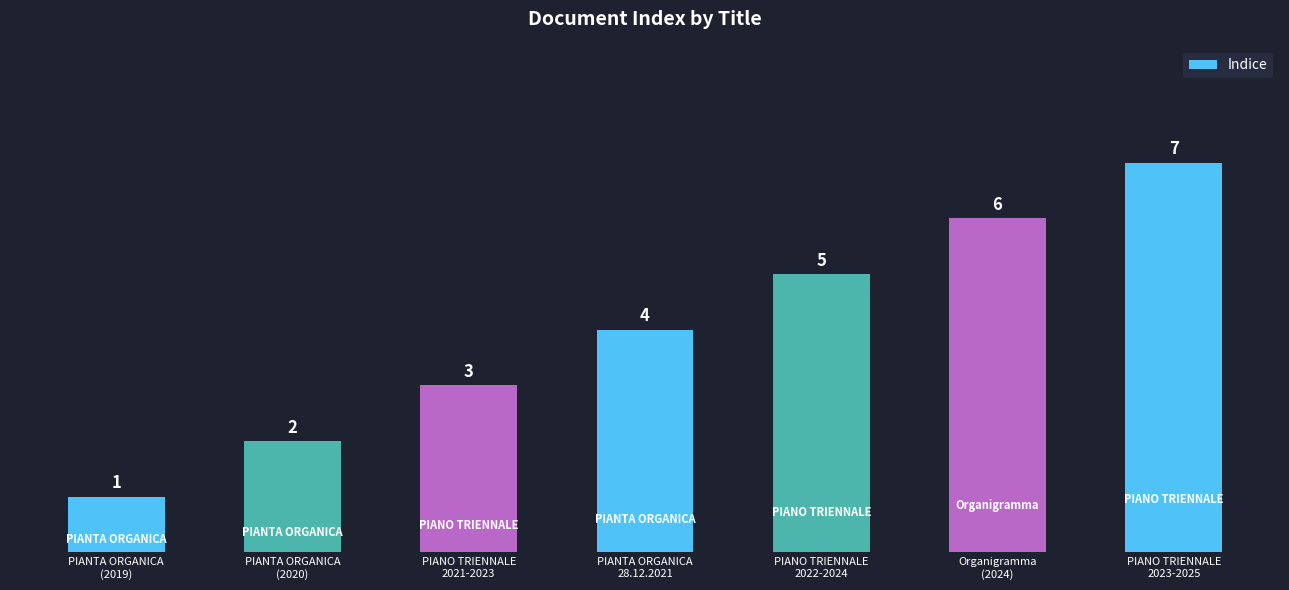

Rank the categories by value from highest to lowest.

PIANO TRIENNALE
2023-2025, Organigramma
(2024), PIANO TRIENNALE
2022-2024, PIANTA ORGANICA
28.12.2021, PIANO TRIENNALE
2021-2023, PIANTA ORGANICA
(2020), PIANTA ORGANICA
(2019)